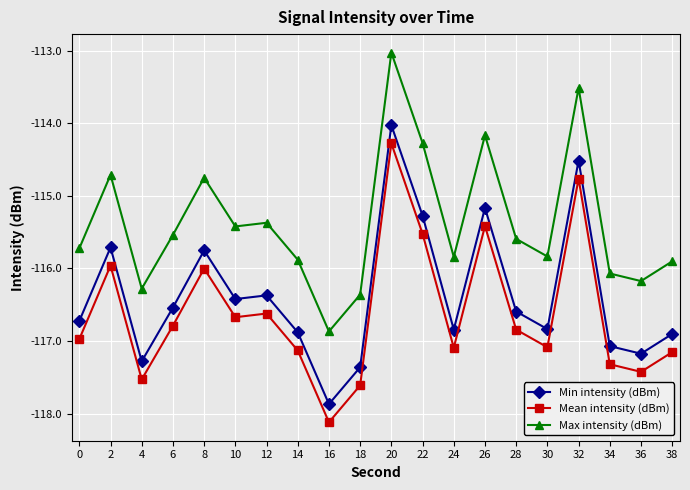

At which category does the chart reach its minimum across all series?

16